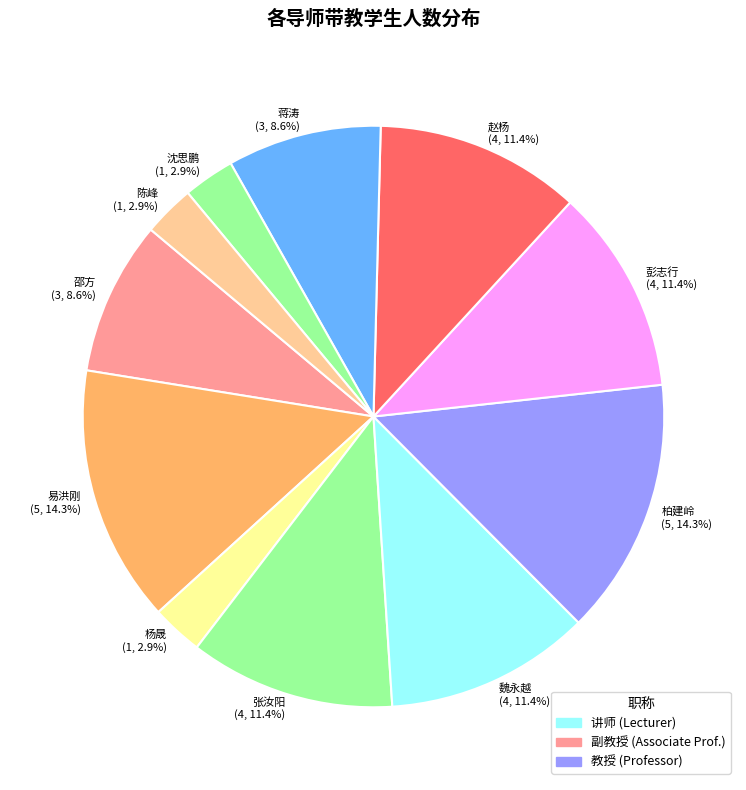

Rank the categories by value from highest to lowest.

易洪刚, 柏建岭, 张汝阳, 魏永越, 彭志行, 赵杨, 邵方, 蒋涛, 杨晟, 沈思鹏, 陈峰